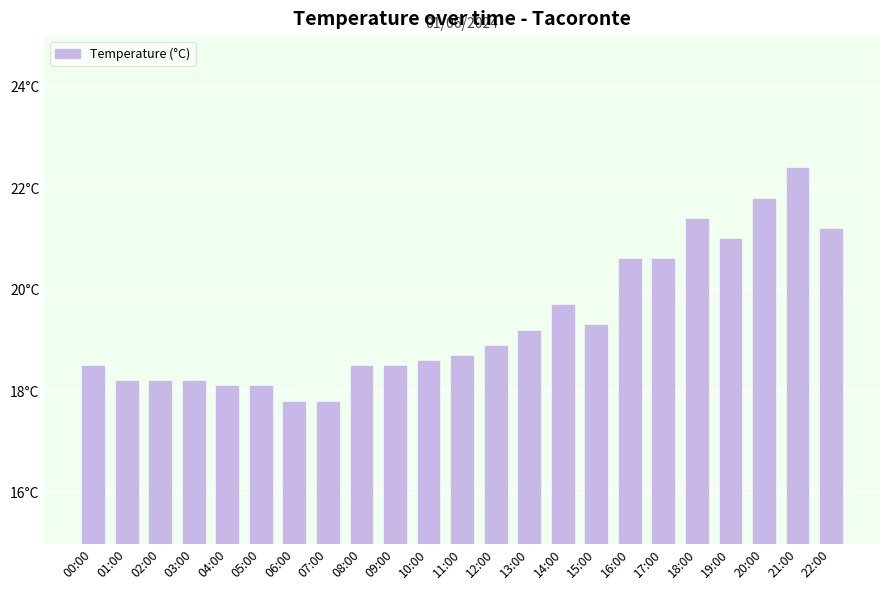

Between 19:00 and 14:00, which is larger?

19:00